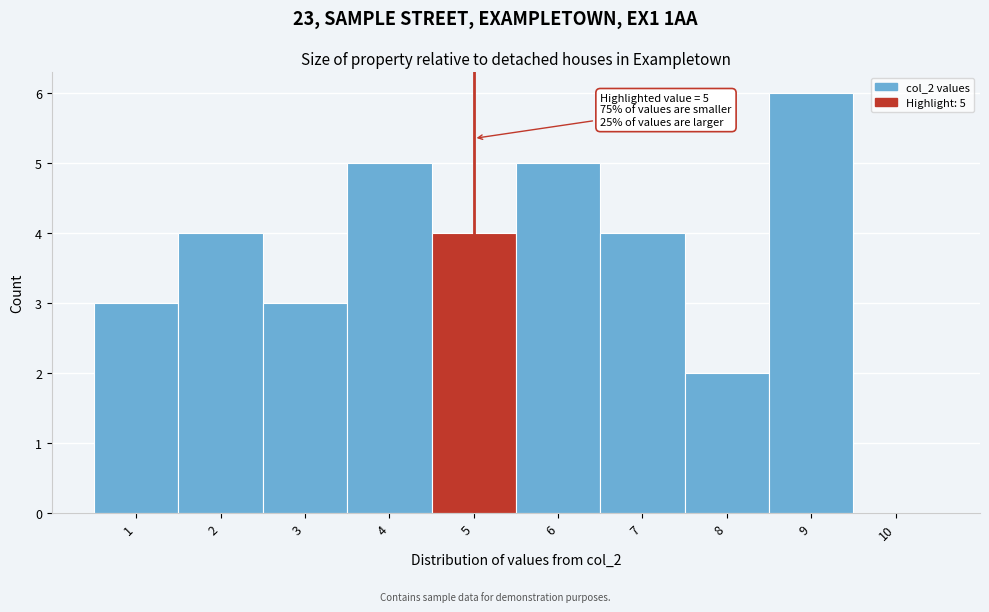

Over which range of the x-axis is the bar tallest?

8.5 to 9.5